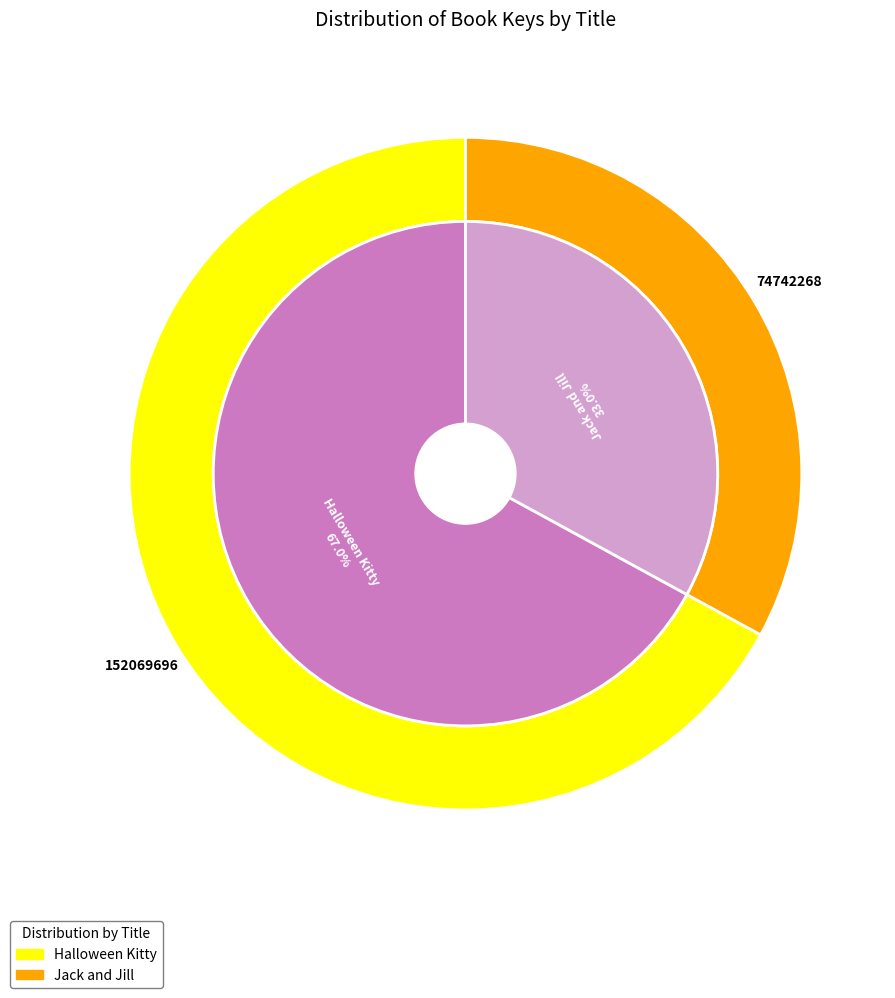

Which category has the biggest portion of the pie?

Halloween Kitty